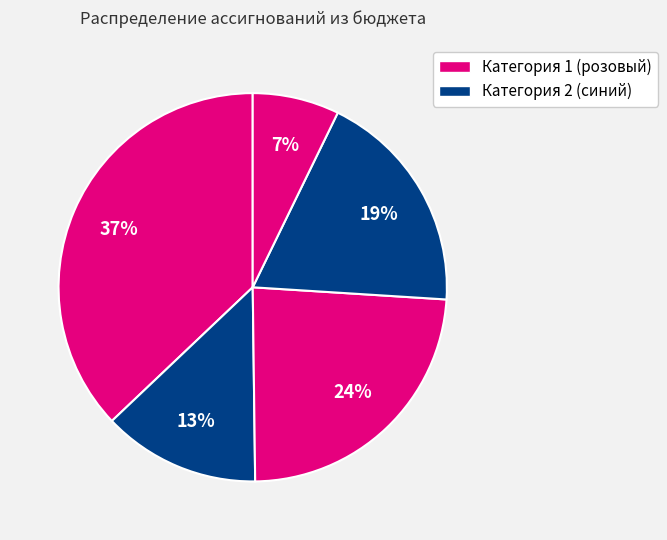

How many slices are in this pie chart?

5